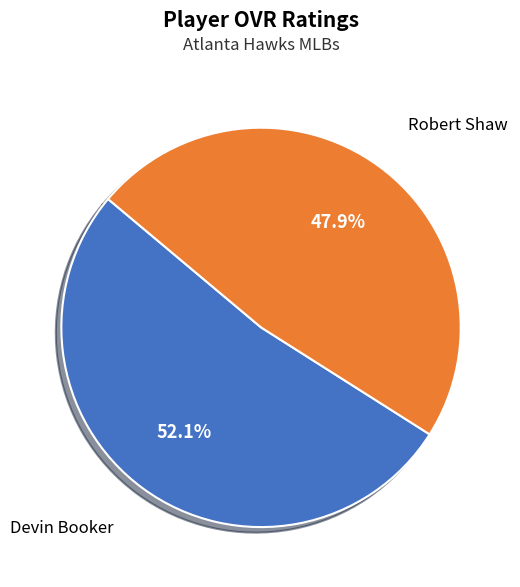

Which has a higher value, Robert Shaw or Devin Booker?

Devin Booker